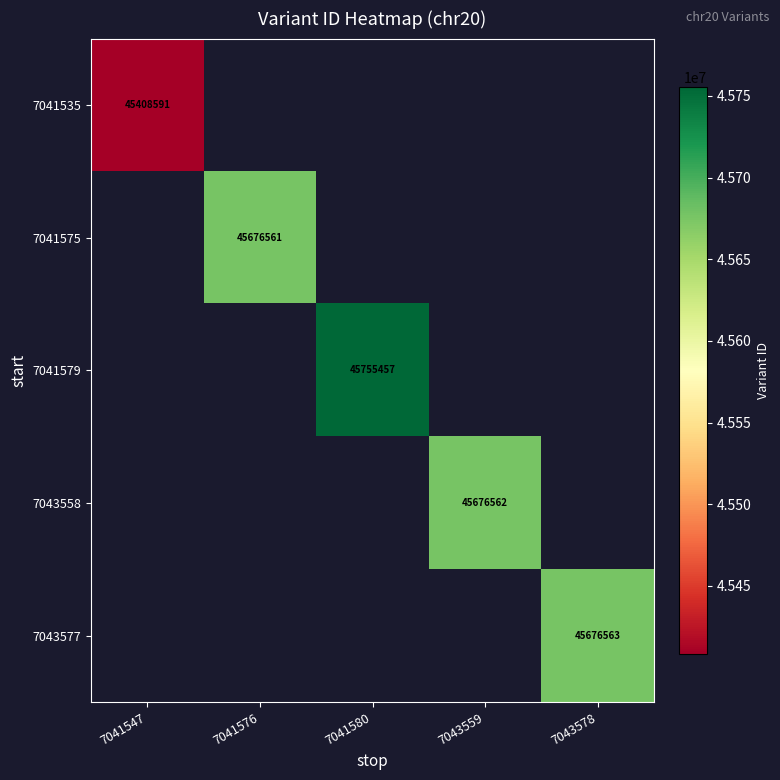

Is it true that 7041535 equals 66564617 at 7041547?

False